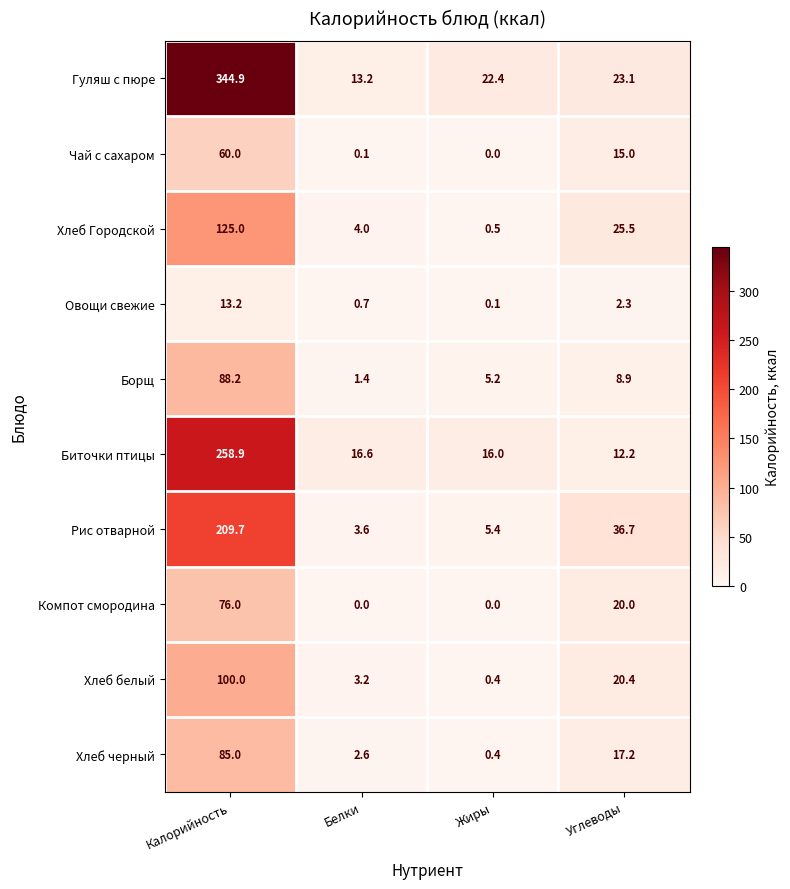

Which label corresponds to the largest value in the chart?

Калорийность